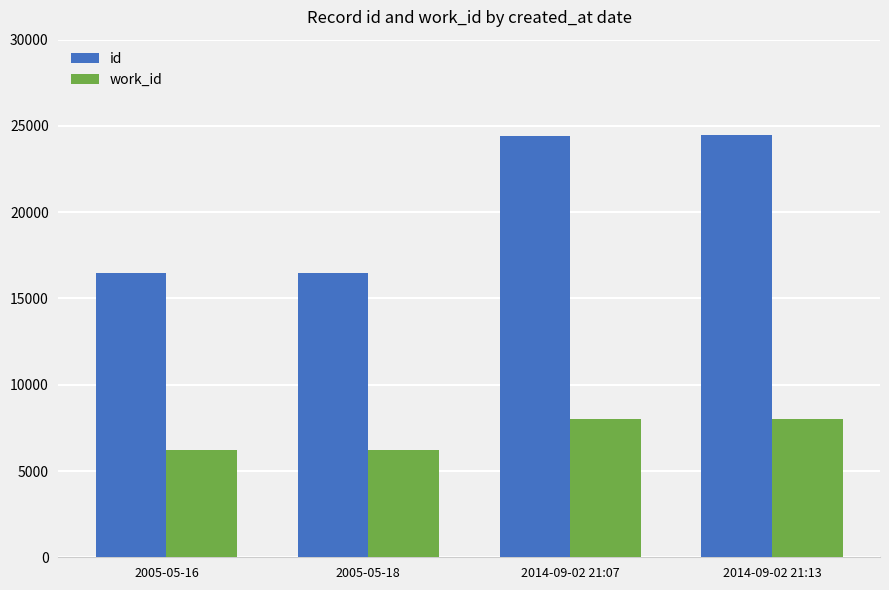

What value does the id series have at 2005-05-16, to the nearest 100?

16500